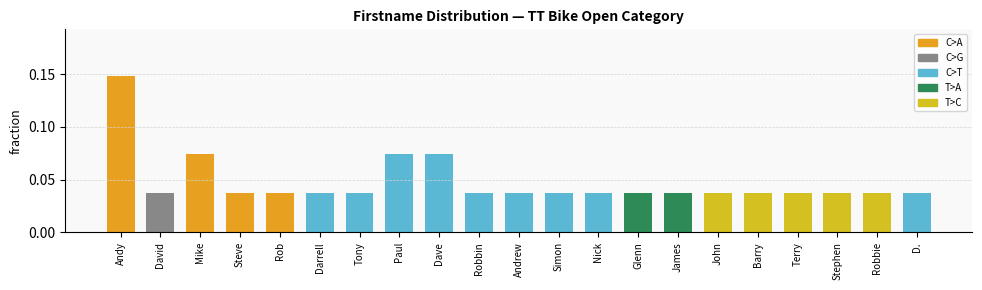

The value at Steve is 0.1. True or false?

False